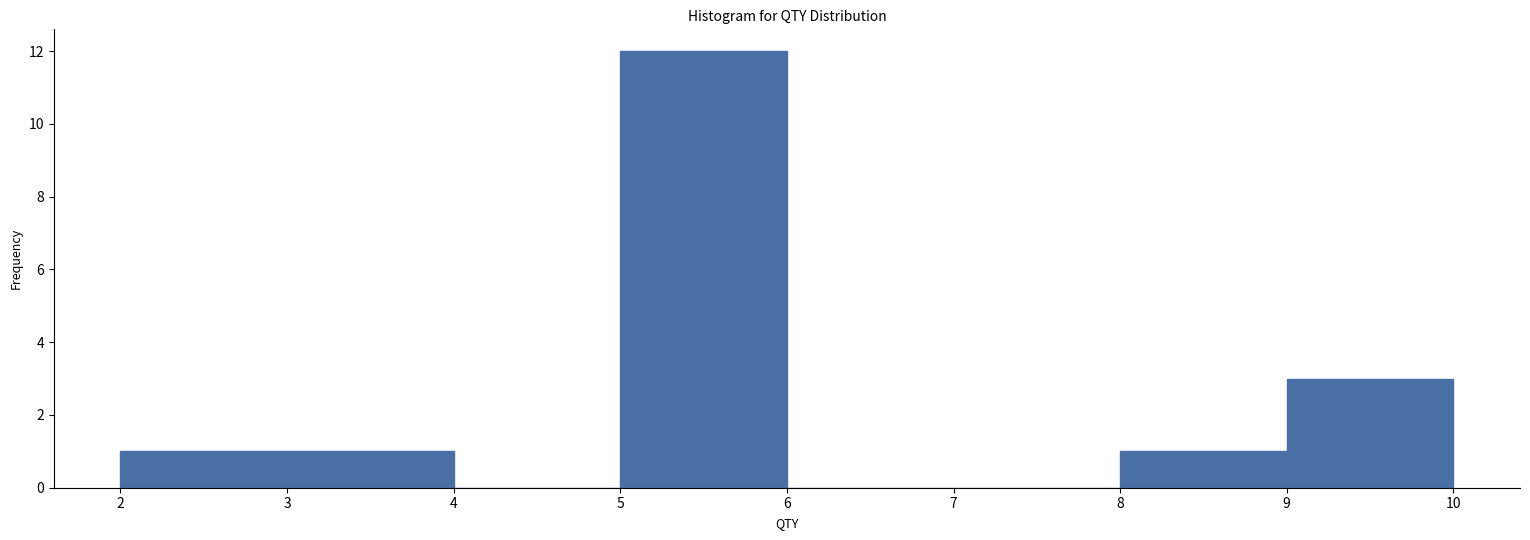

Over which range of the x-axis is the bar tallest?

5 to 6